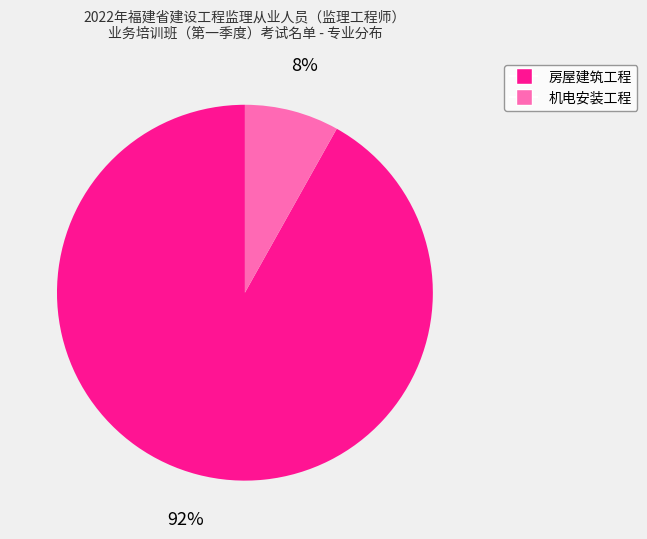

What is the majority slice?

房屋建筑工程